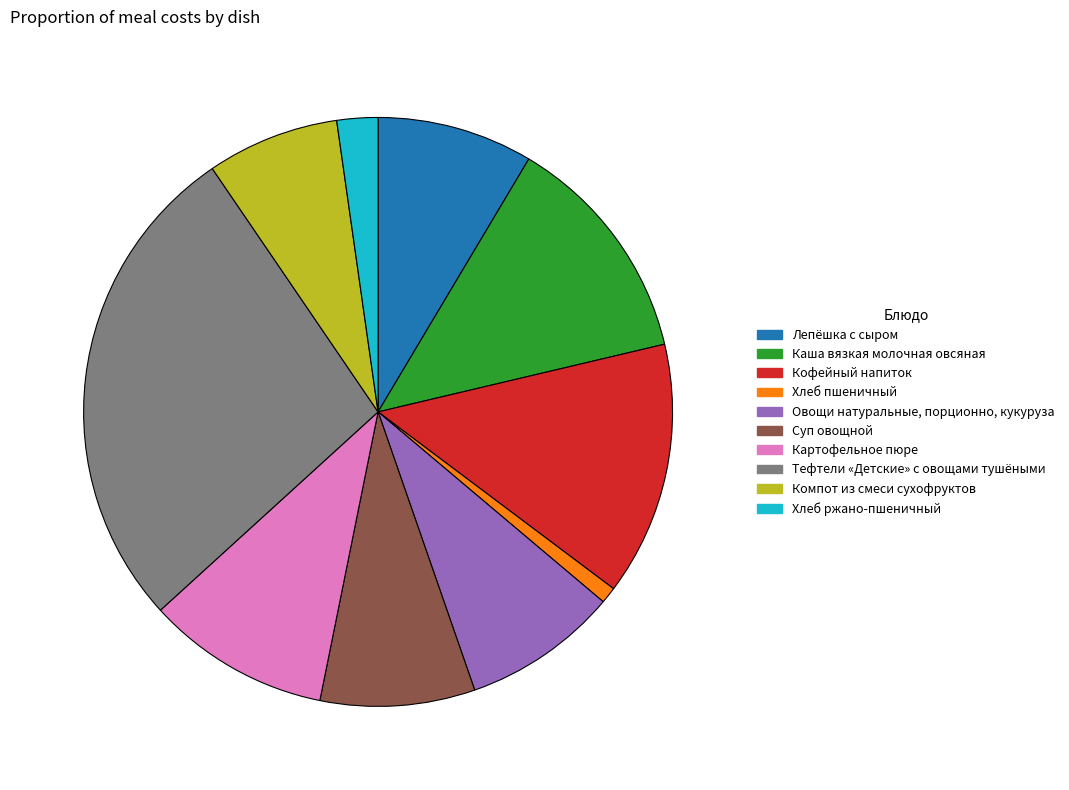

How many slices are in this pie chart?

10